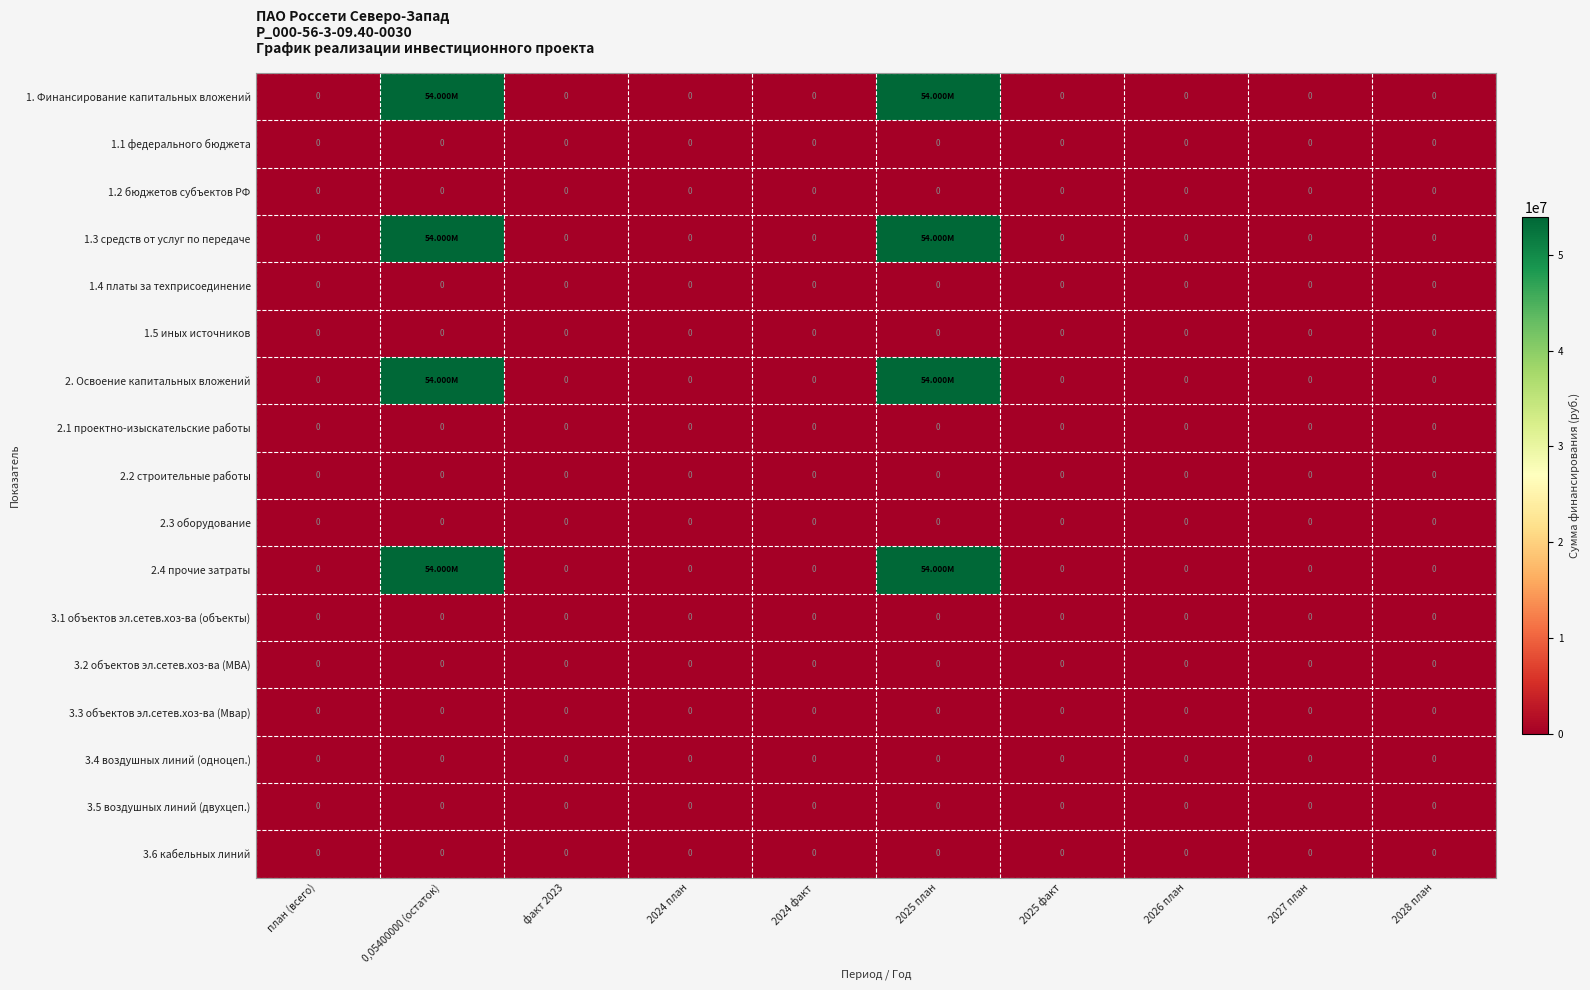

Is it true that 1.3 средств от услуг по передаче equals 0 at 2025 факт?

True